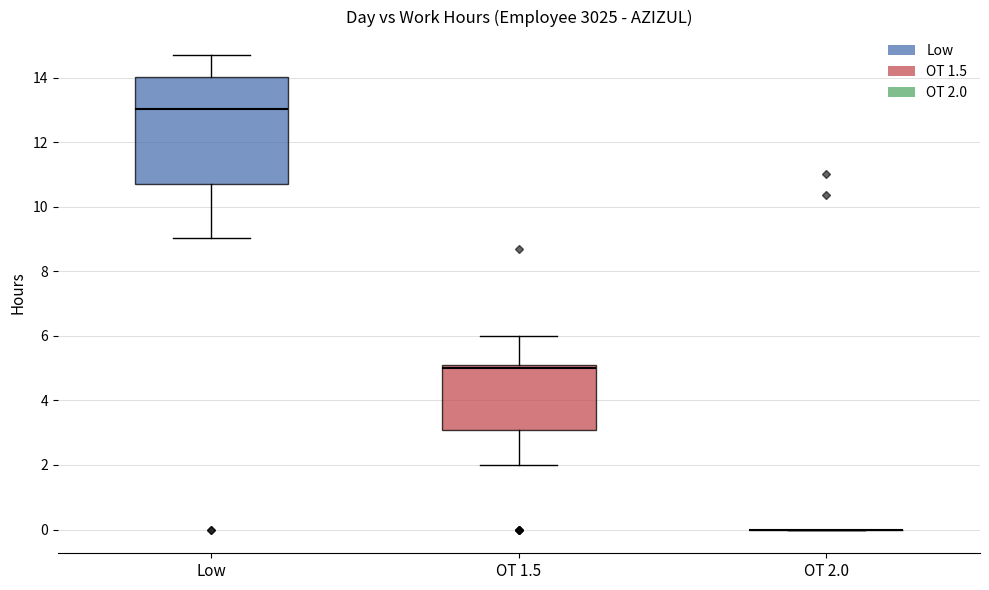

Reading left to right, transcribe this box plot: for each box, give where its median line is, the range the box spans, and where its two whiskers end, as read against the y-axis. The values are not printed on the chart, so give them approximately, as read against the axis.

Low: median 13.0, box 10.6 to 14.0, whiskers 9.0 to 14.6
OT 1.5: median 5.0 (just below the box's upper edge), box 3.0 to 5.0, whiskers 2.0 to 6.0
OT 2.0: box collapsed to a line at 0.0, whiskers 0.0 to 0.0